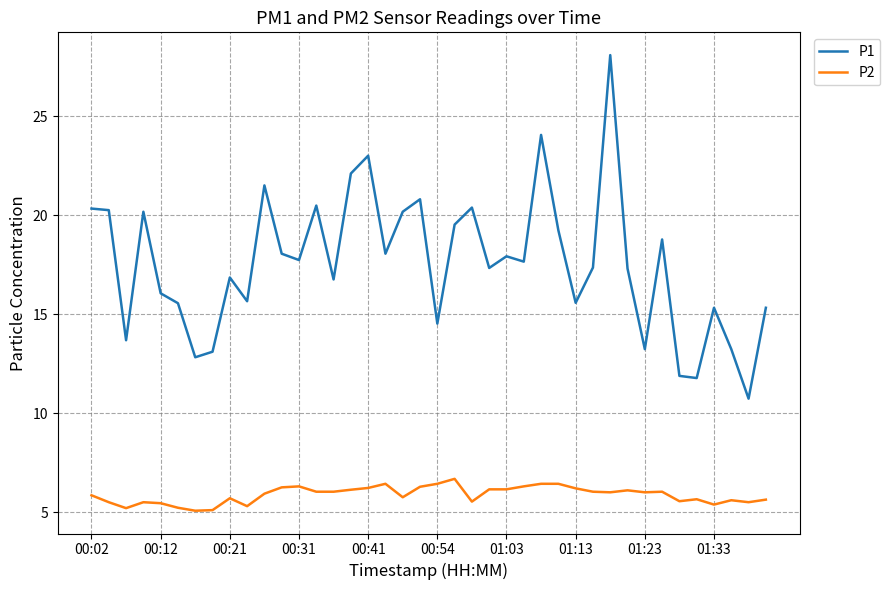

Which series has the largest total across all categories?

P1